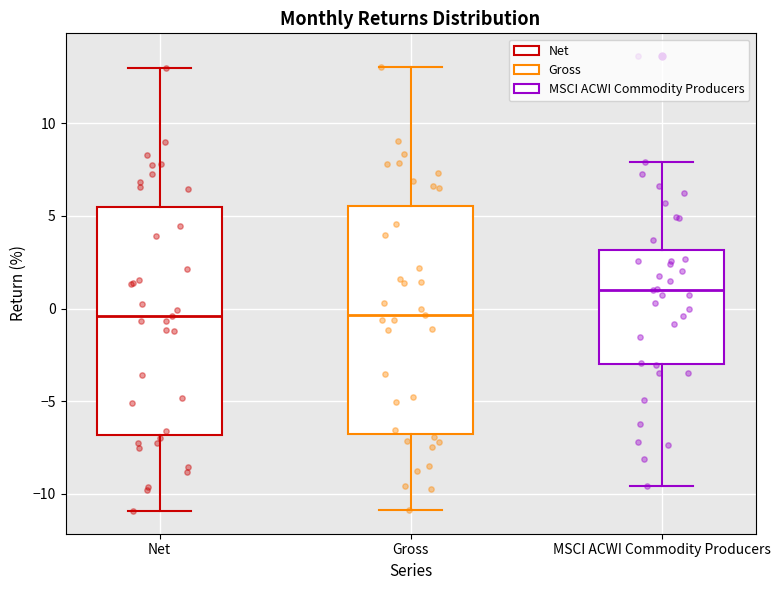

Reading left to right, transcribe this box plot: for each box, give where its median line is, the range the box spans, and where its two whiskers end, as read against the y-axis. The values are not printed on the chart, so give them approximately, as read against the axis.

Net: median -0.5, box -7.0 to 5.5, whiskers -11.0 to 13.0
Gross: median -0.5, box -6.5 to 5.5, whiskers -11.0 to 13.0
MSCI ACWI Commodity Producers: median 1.0, box -3.0 to 3.0, whiskers -9.5 to 8.0